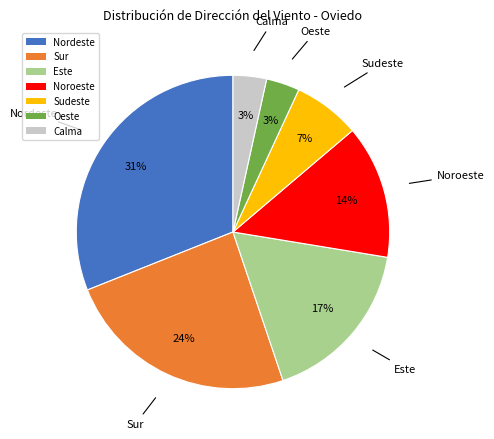

True or false: Calma accounts for 10% of the total.

False